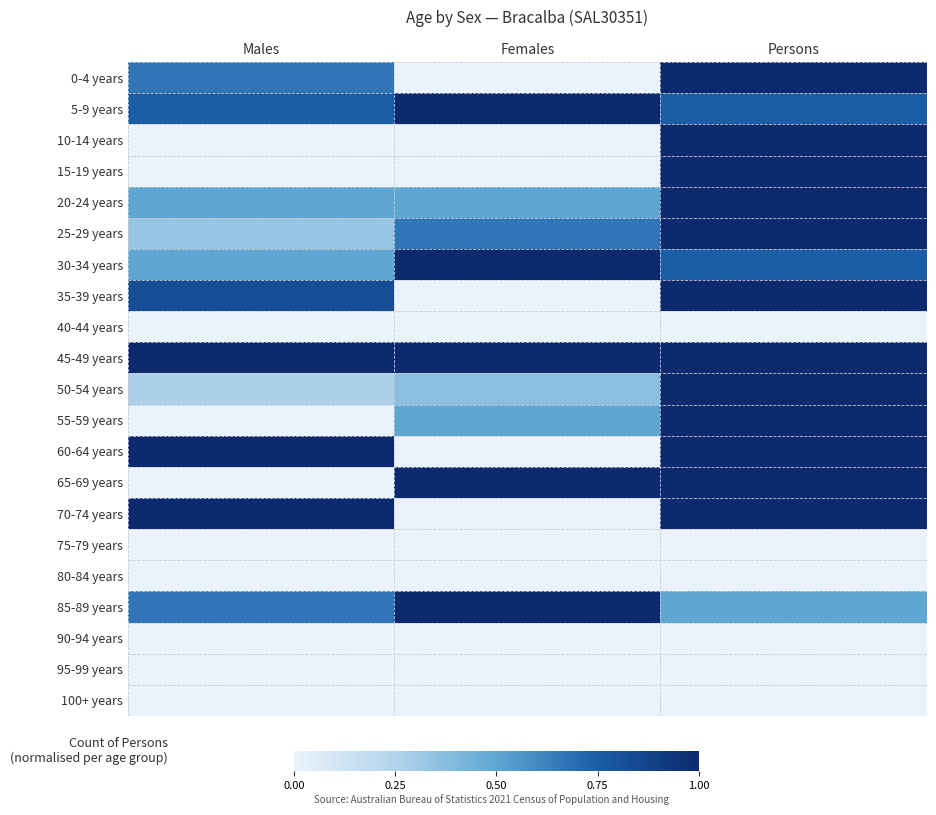

Reading left to right, extract all data points from this chart.

0-4 years: Males=0.7	Females=0.0	Persons=1.0
5-9 years: Males=0.8	Females=1.0	Persons=0.8
10-14 years: Males=0.0	Females=0.0	Persons=1.0
15-19 years: Males=0.0	Females=0.0	Persons=1.0
20-24 years: Males=0.5	Females=0.5	Persons=1.0
25-29 years: Males=0.3	Females=0.7	Persons=1.0
30-34 years: Males=0.5	Females=1.0	Persons=0.8
35-39 years: Males=0.8	Females=0.0	Persons=1.0
40-44 years: Males=0.0	Females=0.0	Persons=0.0
45-49 years: Males=1.0	Females=1.0	Persons=1.0
50-54 years: Males=0.3	Females=0.4	Persons=1.0
55-59 years: Males=0.0	Females=0.5	Persons=1.0
60-64 years: Males=1.0	Females=0.0	Persons=1.0
65-69 years: Males=0.0	Females=1.0	Persons=1.0
70-74 years: Males=1.0	Females=0.0	Persons=1.0
75-79 years: Males=0.0	Females=0.0	Persons=0.0
80-84 years: Males=0.0	Females=0.0	Persons=0.0
85-89 years: Males=0.7	Females=1.0	Persons=0.5
90-94 years: Males=0.0	Females=0.0	Persons=0.0
95-99 years: Males=0.0	Females=0.0	Persons=0.0
100+ years: Males=0.0	Females=0.0	Persons=0.0